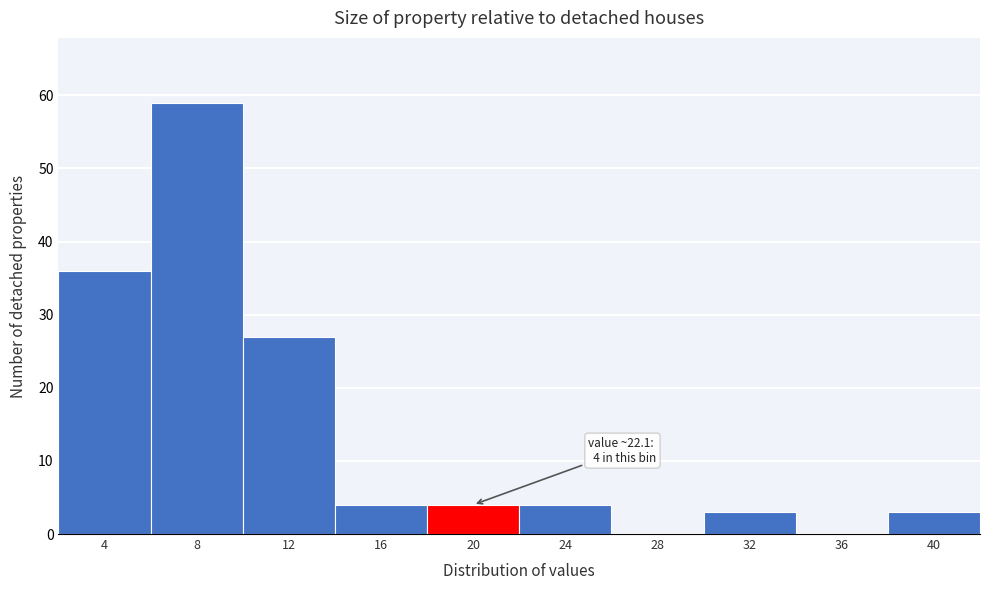

Reading left to right, list all the values displayed in this chart.

4=36	8=59	12=27	16=4	20=4	24=4	28=0	32=3	36=0	40=3